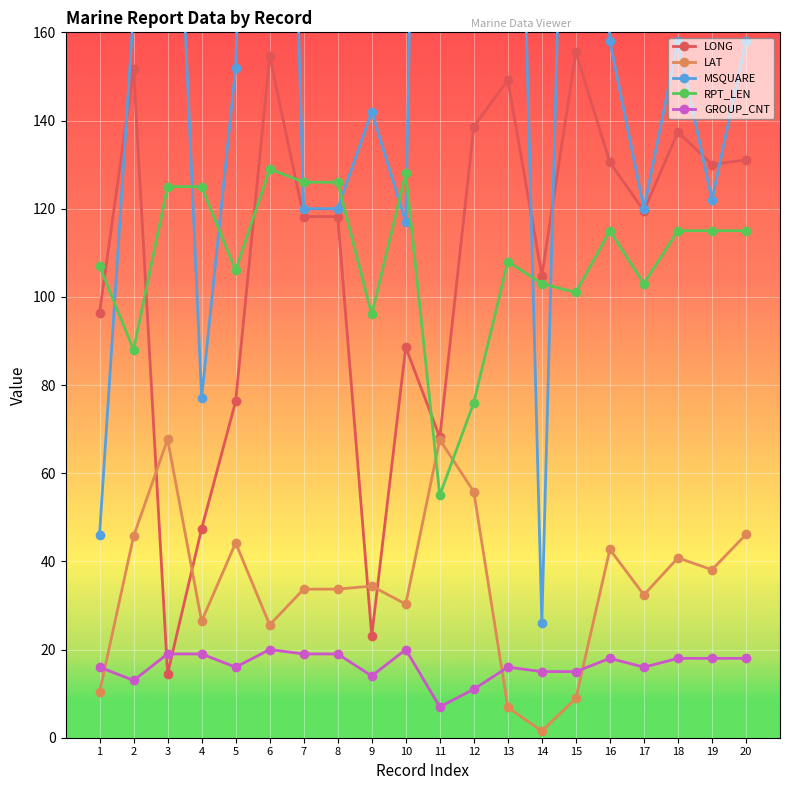

Rank the categories by RPT_LEN value from highest to lowest.

6, 10, 7, 8, 3, 4, 16, 18, 19, 20, 13, 1, 5, 14, 17, 15, 9, 2, 12, 11